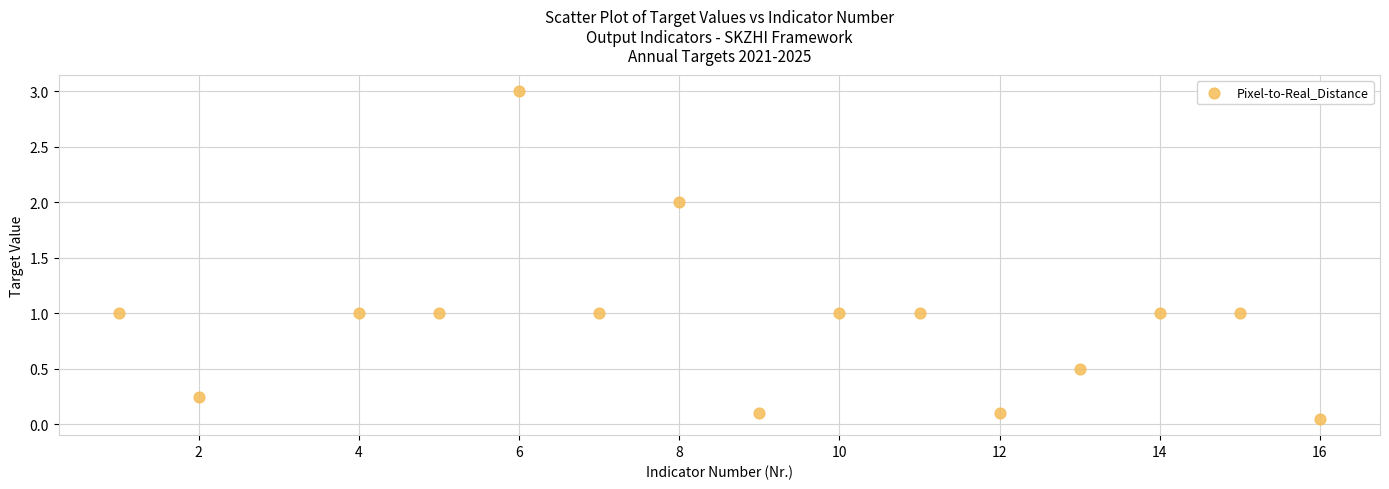

What is the range of X values (max minus min)?

15.0